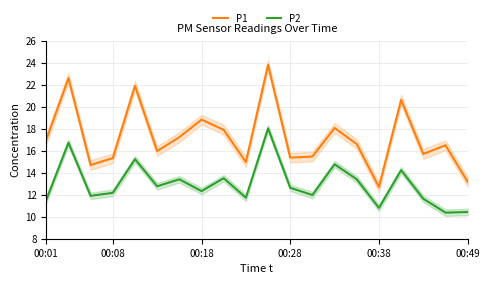

True or false: P2 and P1 cross at least once.

False